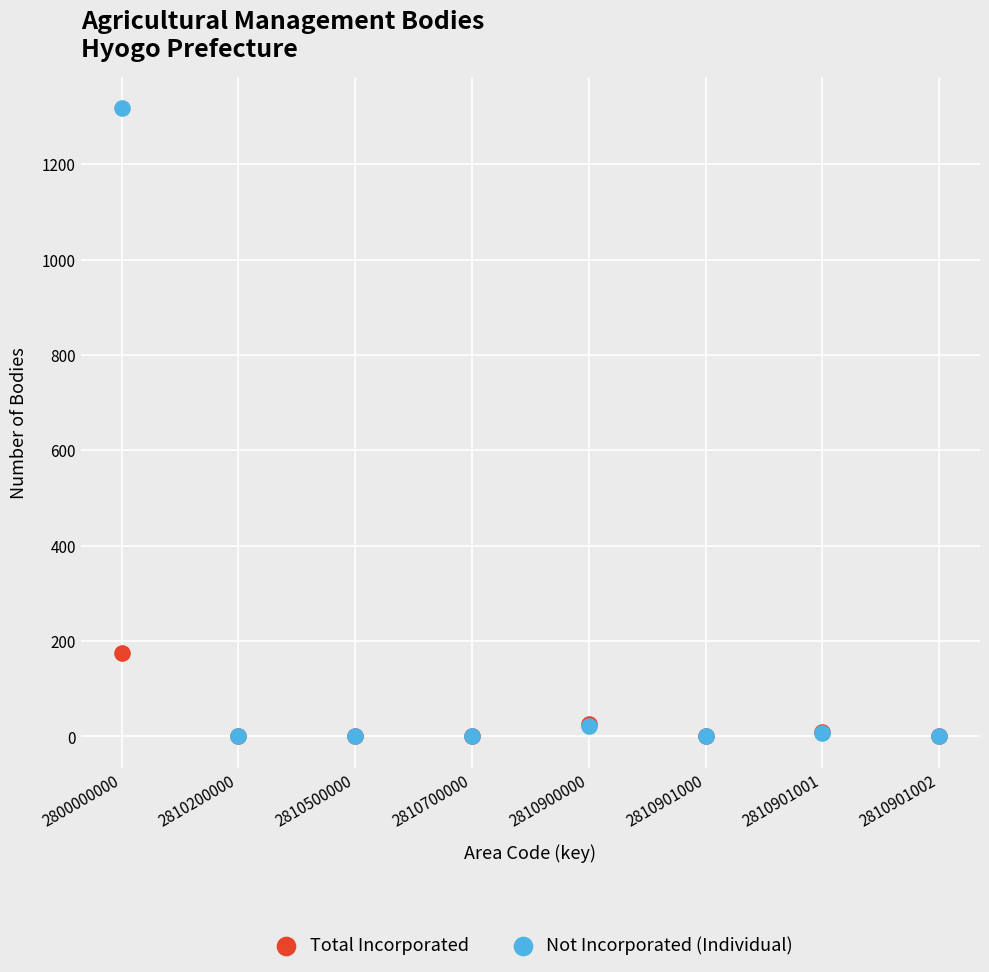

Across all series, what Y value is closest to 658?

176